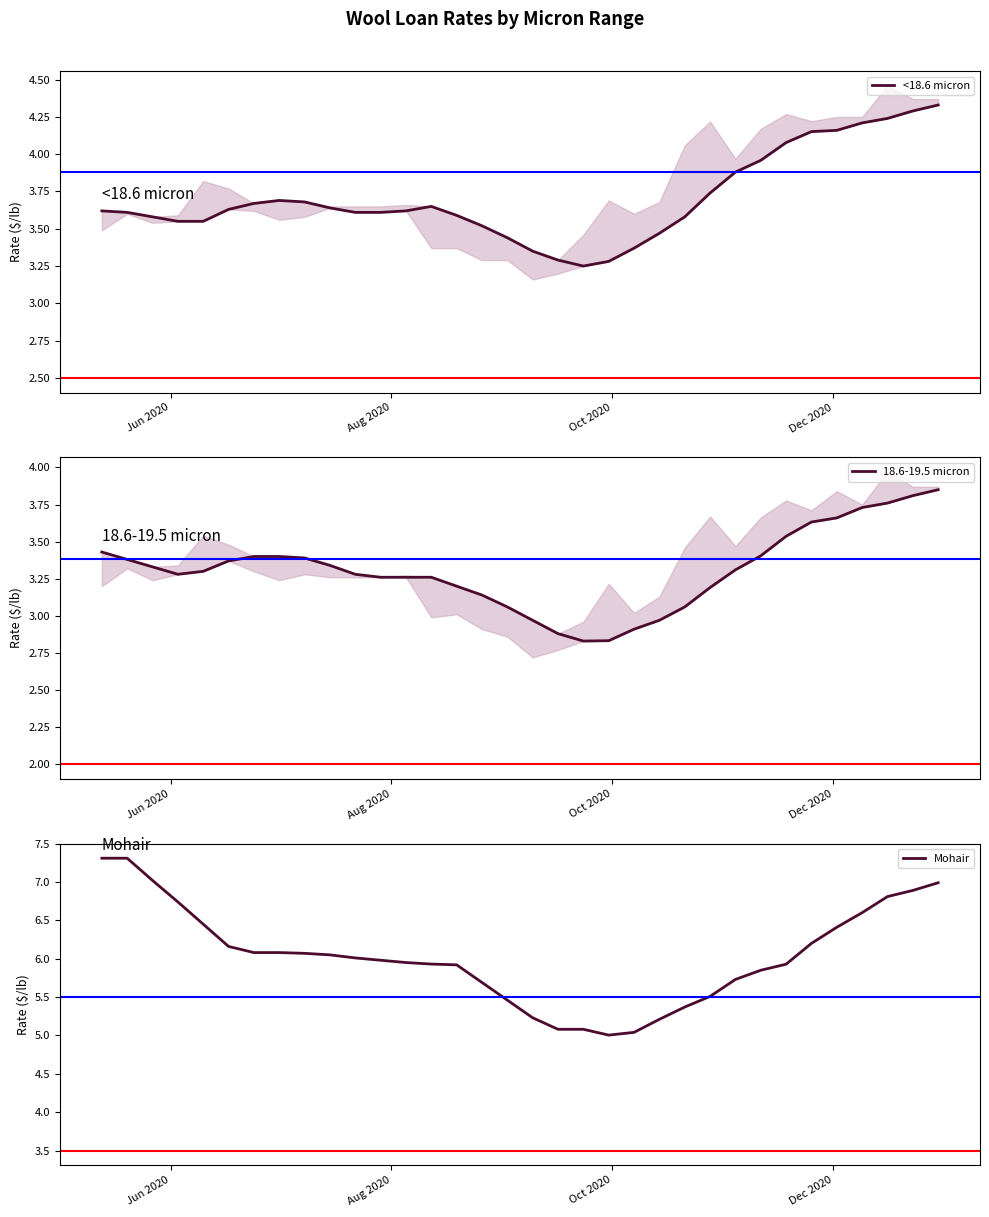

True or false: <18.6 micron and Mohair cross at least once.

False